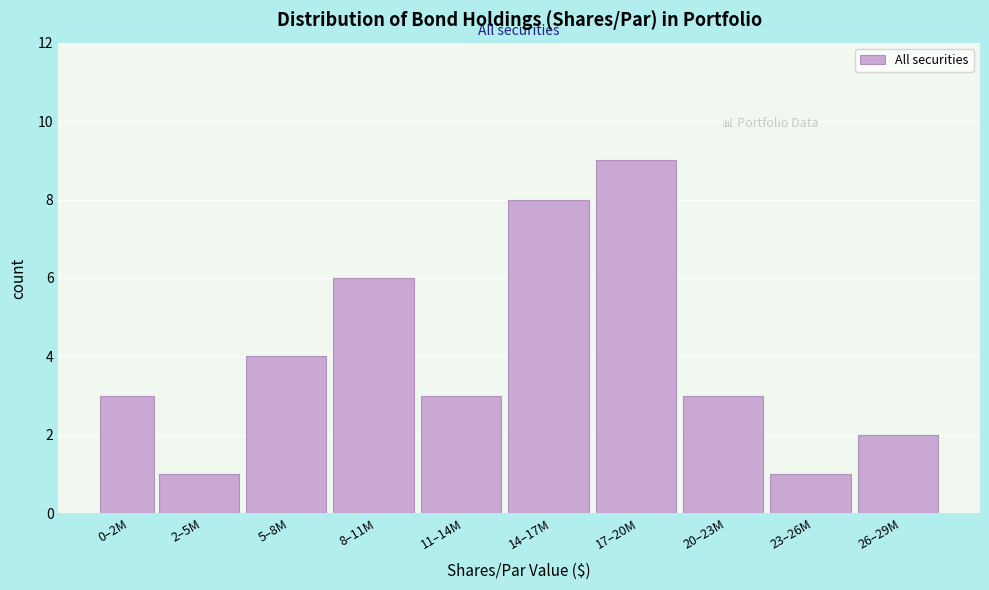

Reading left to right, extract all data points from this chart.

0–2M=3	2–5M=1	5–8M=4	8–11M=6	11–14M=3	14–17M=8	17–20M=9	20–23M=3	23–26M=1	26–29M=2